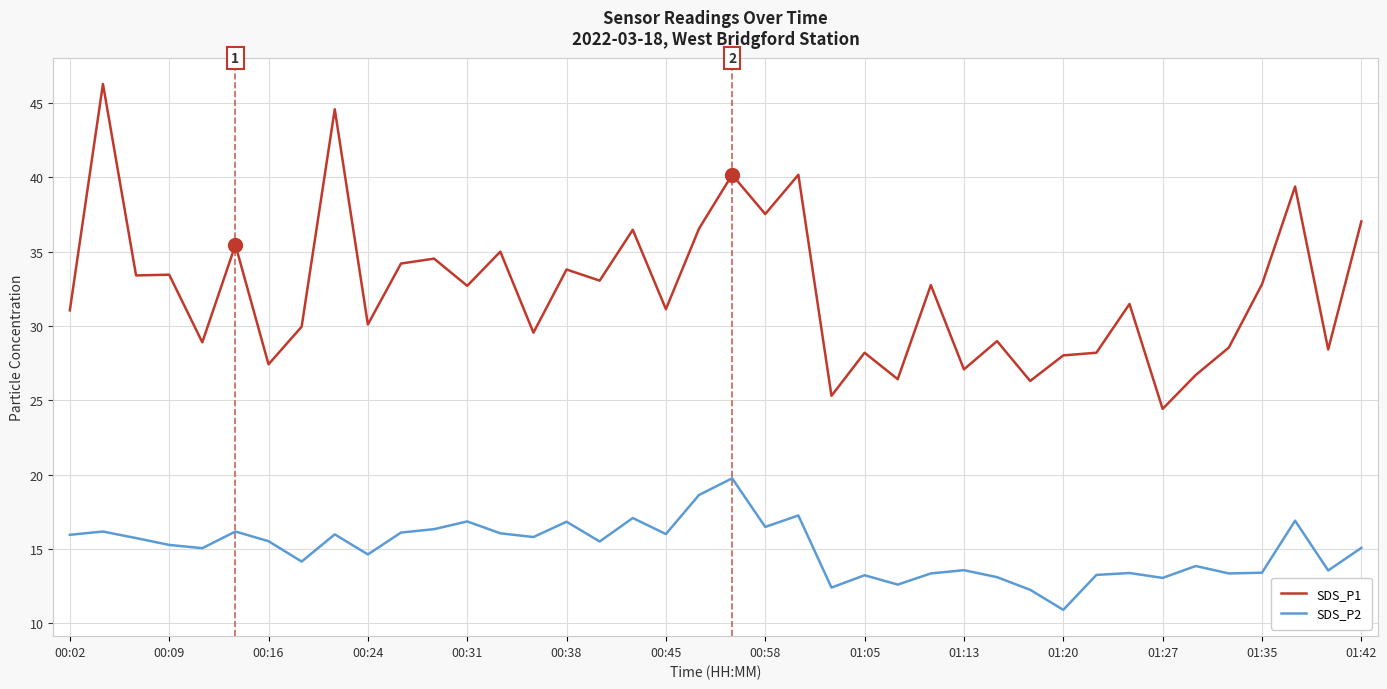

How many lines are shown in the chart?

2